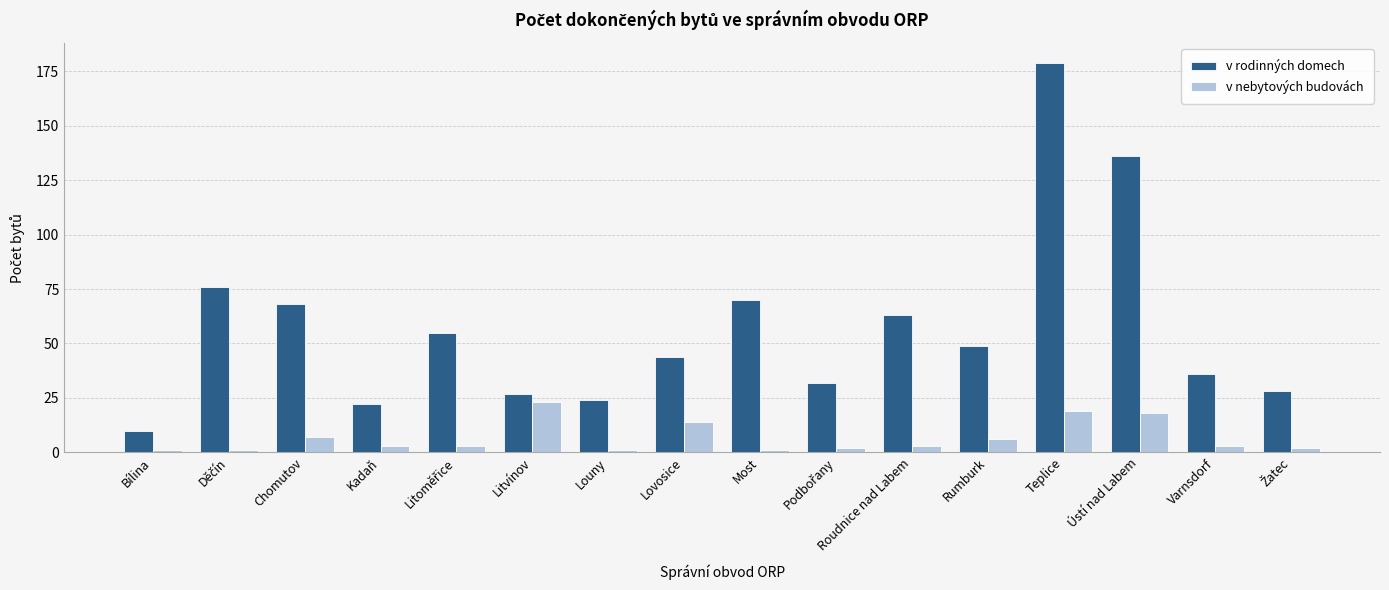

What is the difference between the second highest and minimum values in the v rodinných domech series?

126